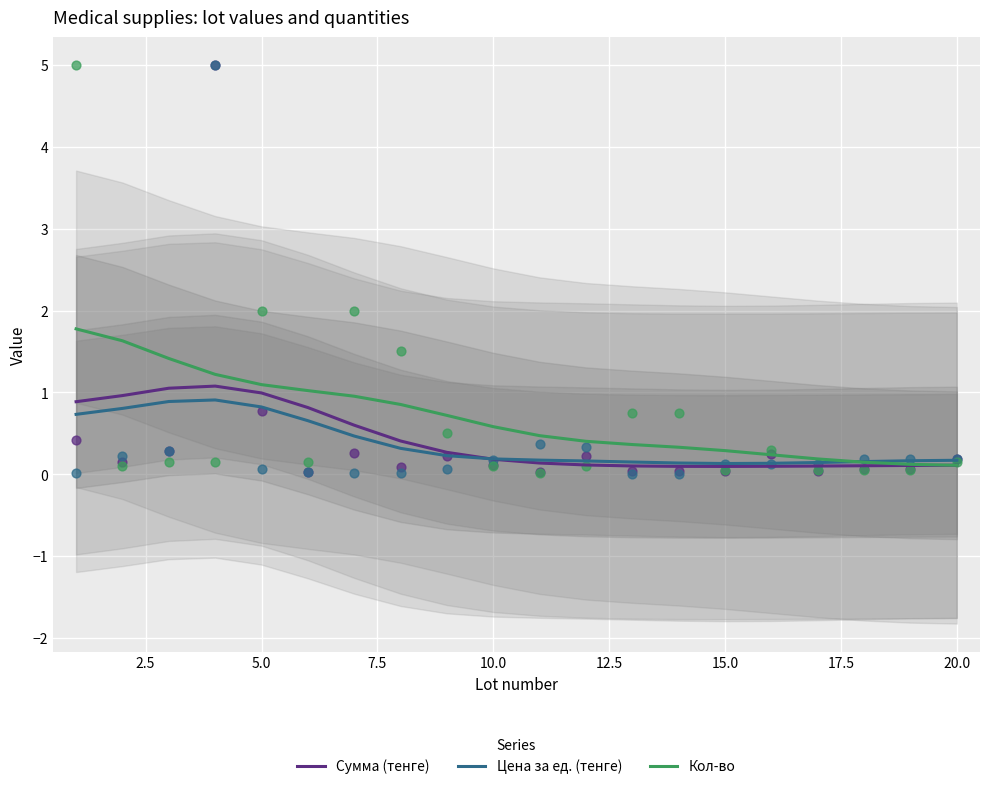

Which series has the widest spread of Y values?

Кол-во